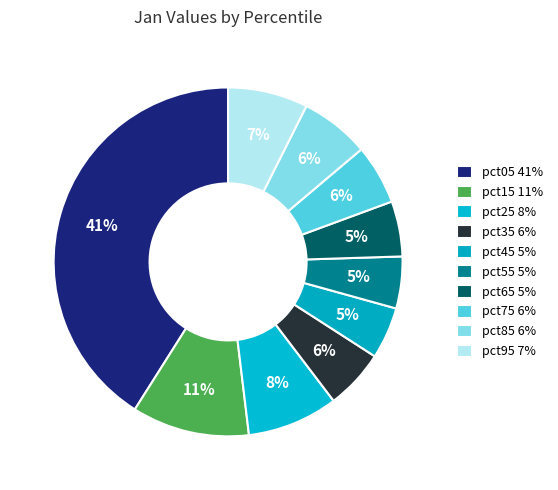

How many slices are in this pie chart?

10